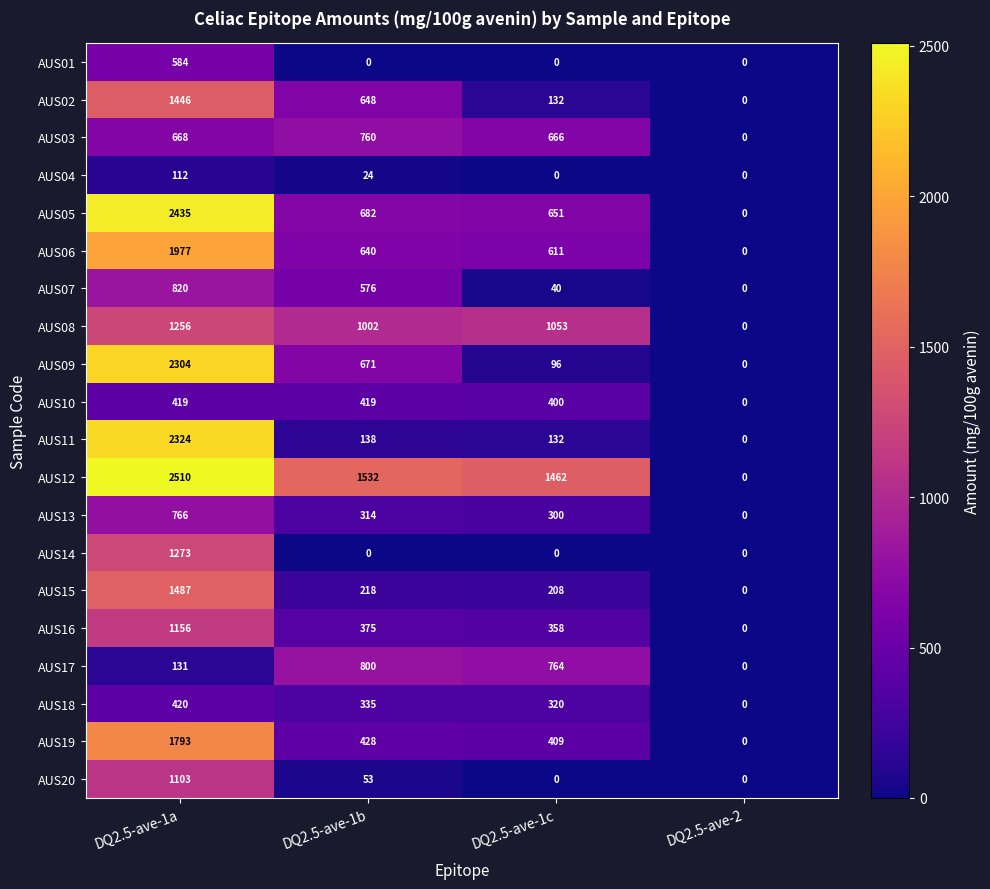

At which label is AUS18 closest to 210?

DQ2.5-ave-1c